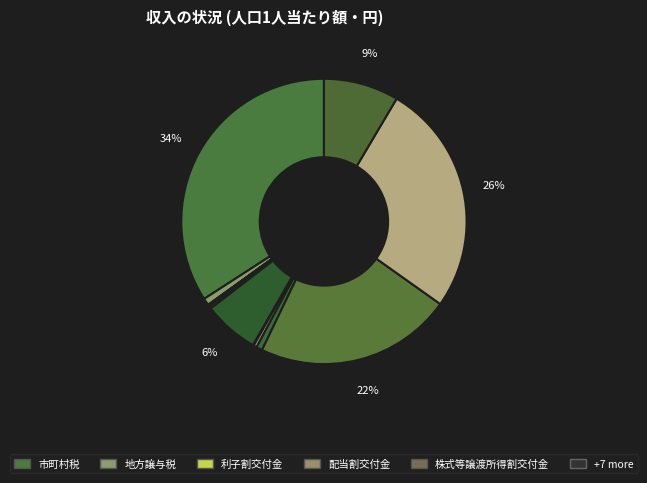

To the nearest percent, what is the average slice percentage?

8%